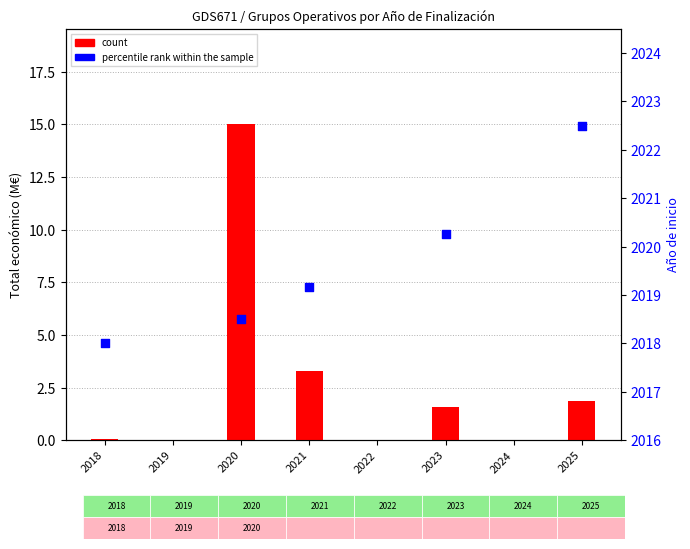

Is the value of percentile rank within the sample at 2021 greater than the value of count at 2025?

Yes